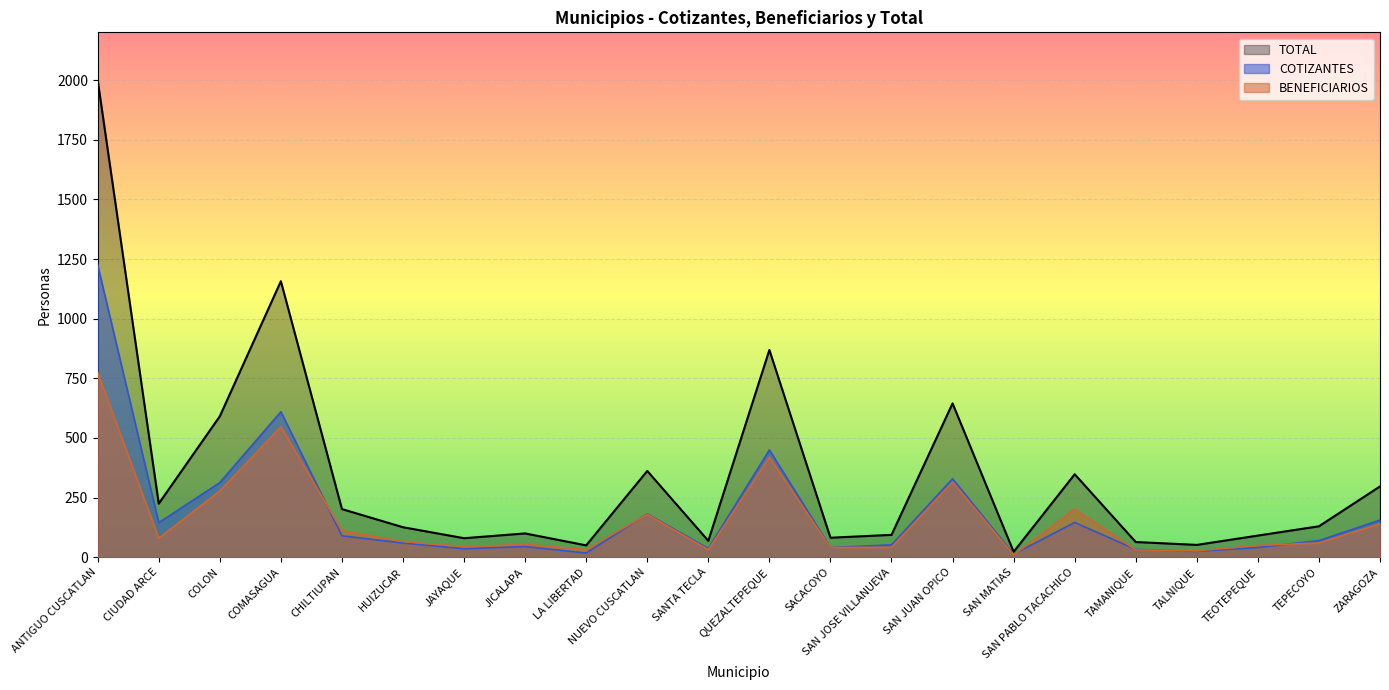

How many lines are shown in the chart?

3